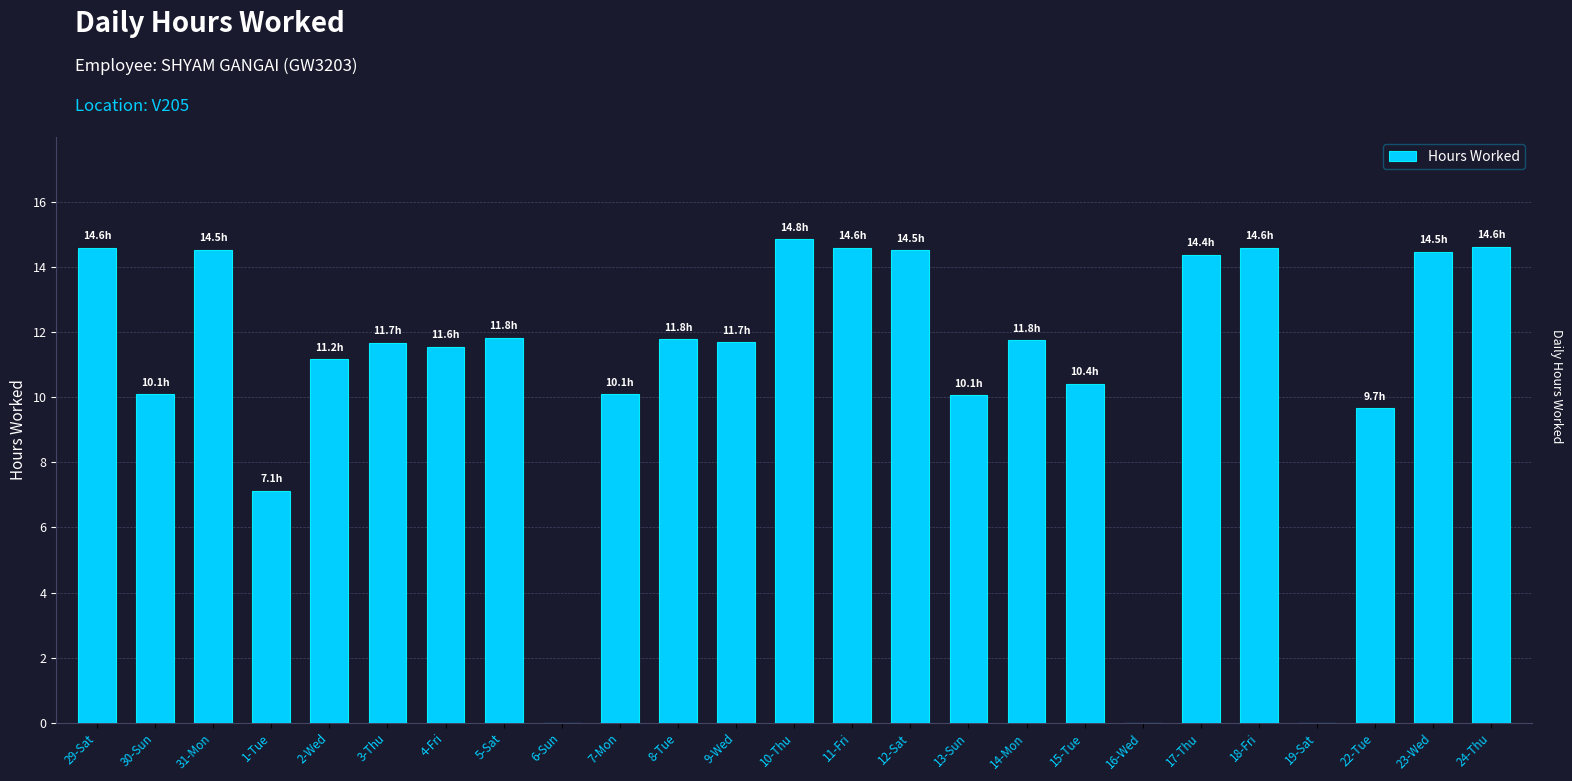

What is the change in value from 13-Sun to 16-Wed?

-10.1